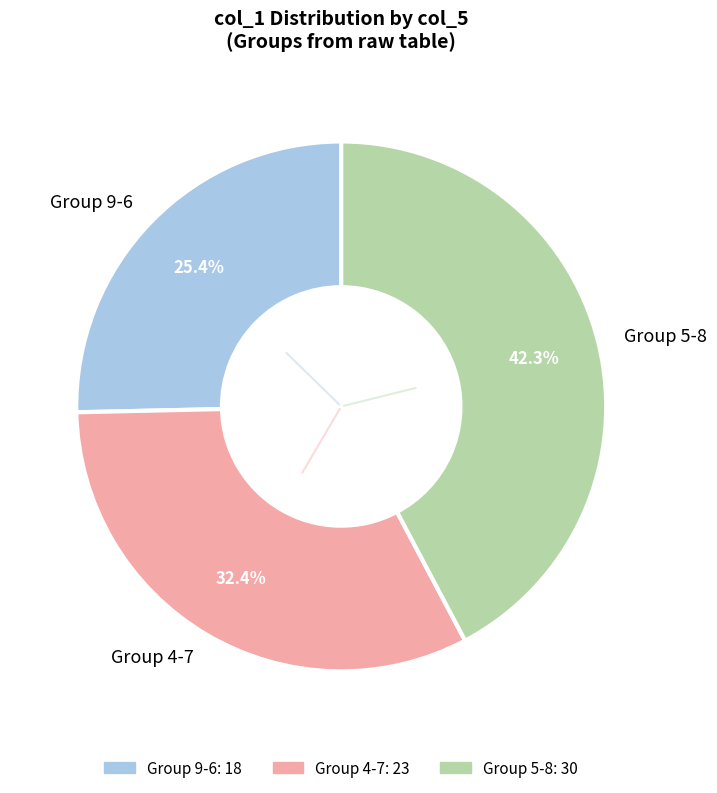

Which slice is the largest?

Group 5-8